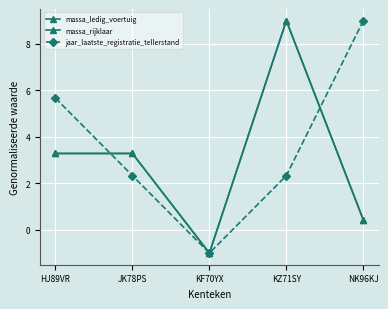

Between which two adjacent categories do jaar_laatste_registratie_tellerstand and massa_ledig_voertuig first intersect?

HJ89VR and JK78PS